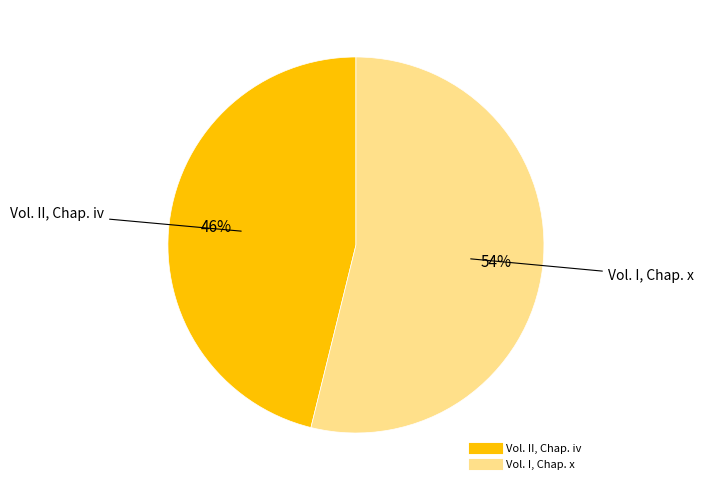

Which category has the smallest portion of the pie?

Vol. II, Chap. iv